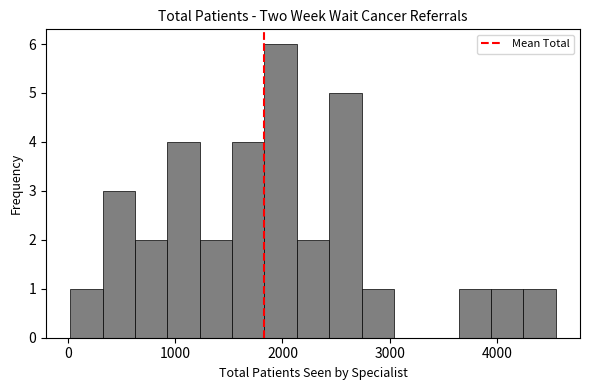

Around what value on the x-axis is the tallest bar? Give the approximate position of its centre, as read against the axis.

2000